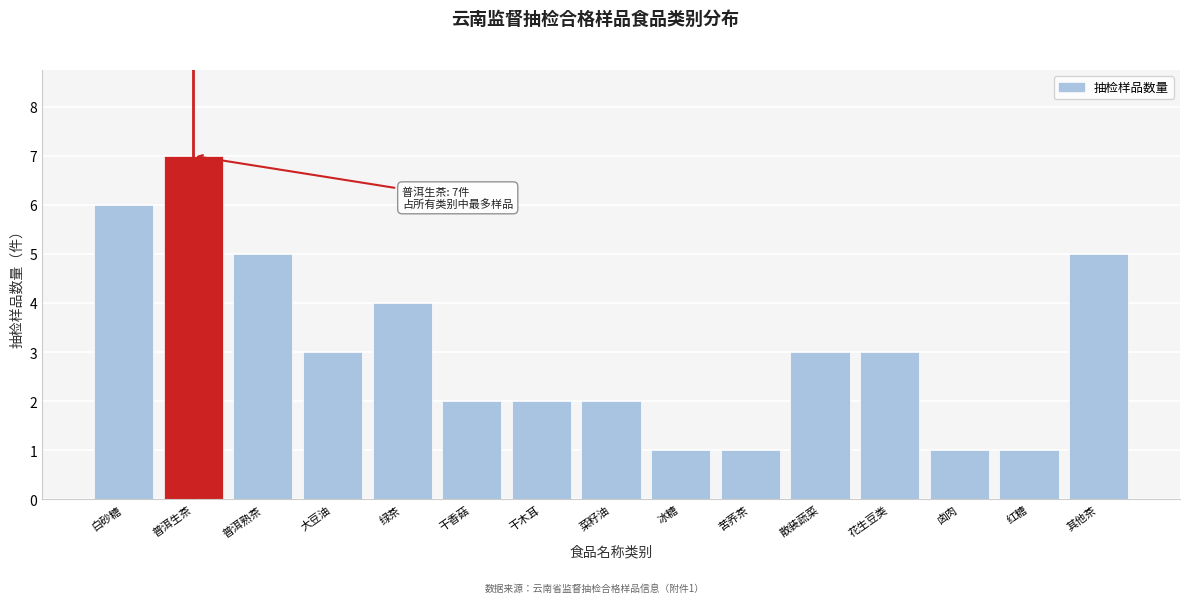

Reading right to left, transcribe all the data shown in this chart.

5	1	1	3	3	1	1	2	2	2	4	3	5	7	6